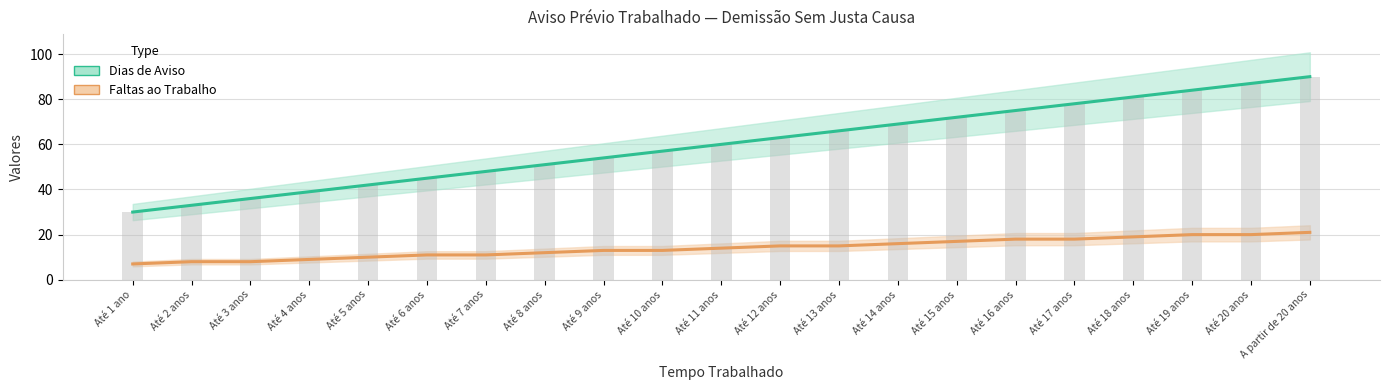

What position from the right is Até 4 anos?

18